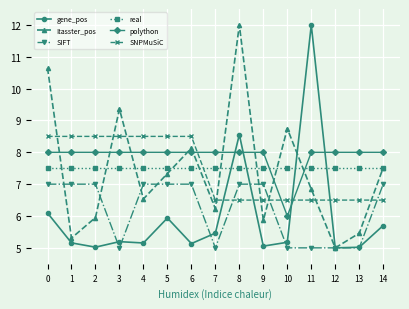

Read the gene_pos value at 5.

5.9